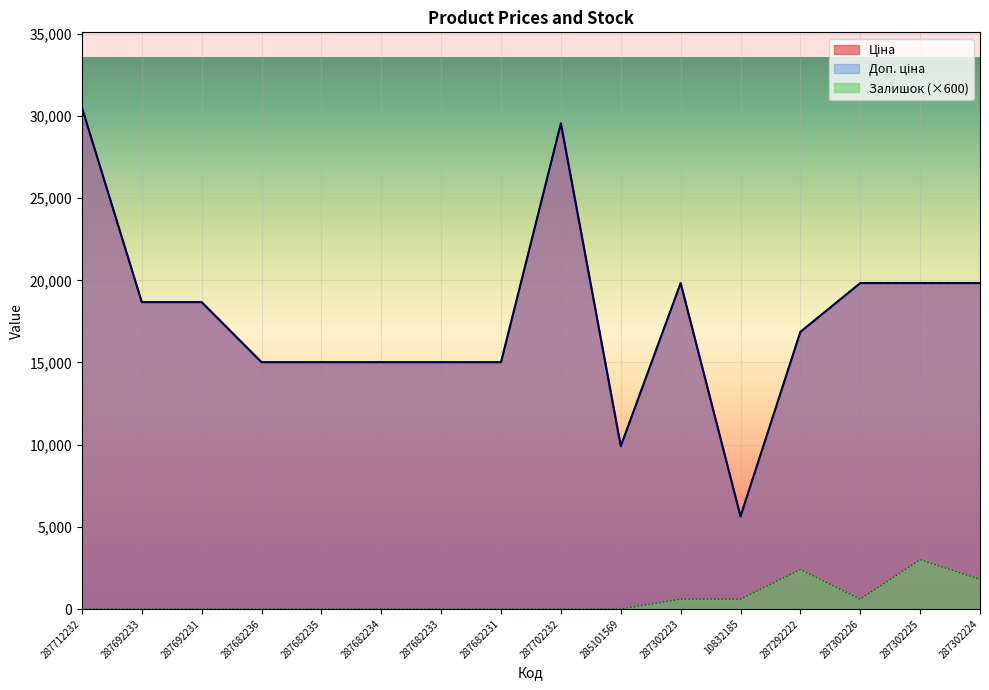

Which series has the largest total across all categories?

Ціна